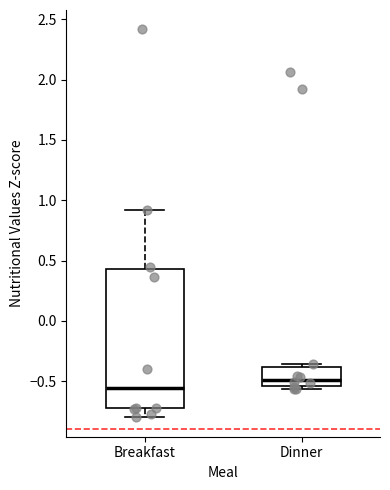

Which box has the highest median line?

Dinner